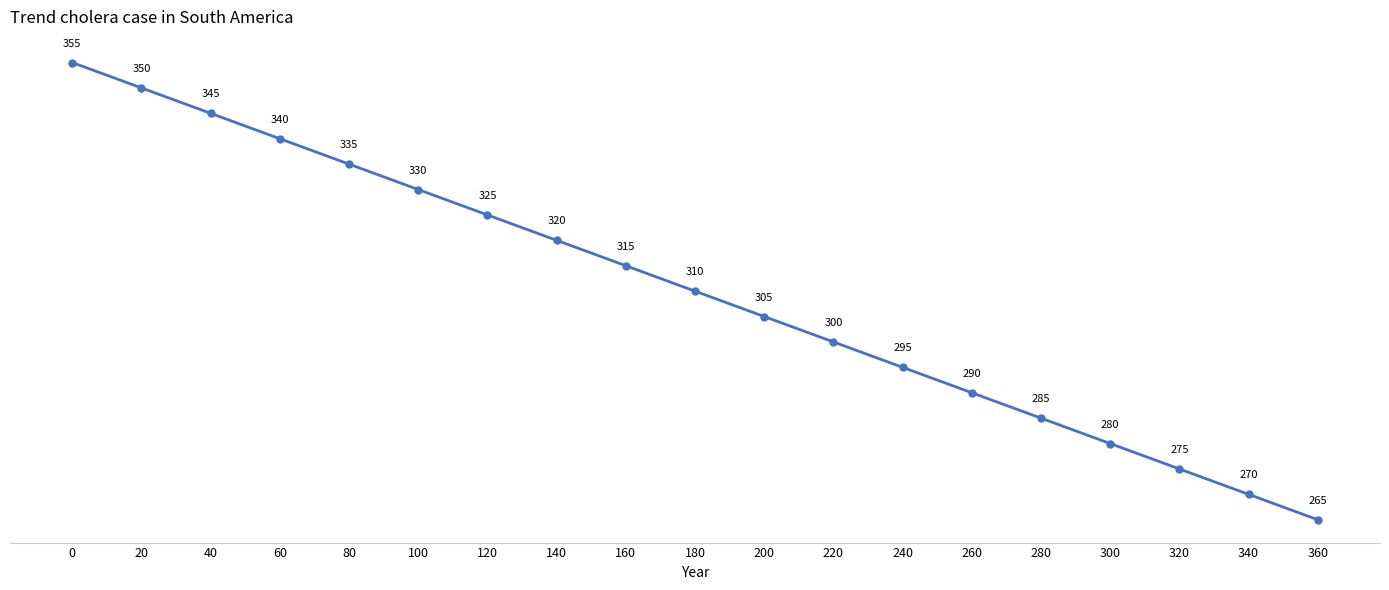

What value does the data have at 340, to the nearest 5?

270